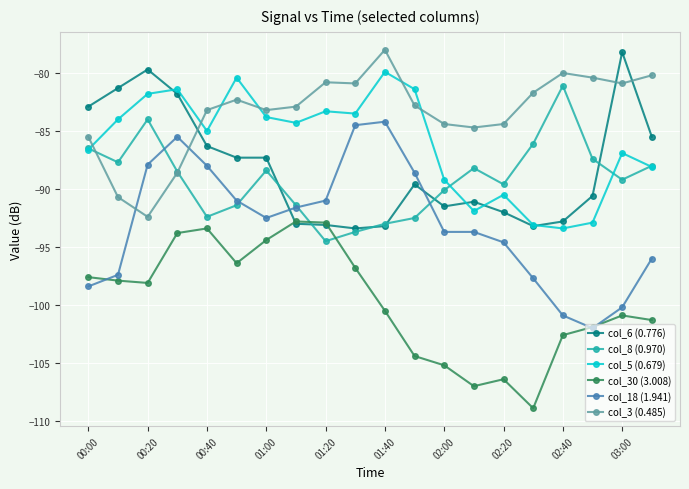

Which series has the largest total across all categories?

col_3 (0.485)